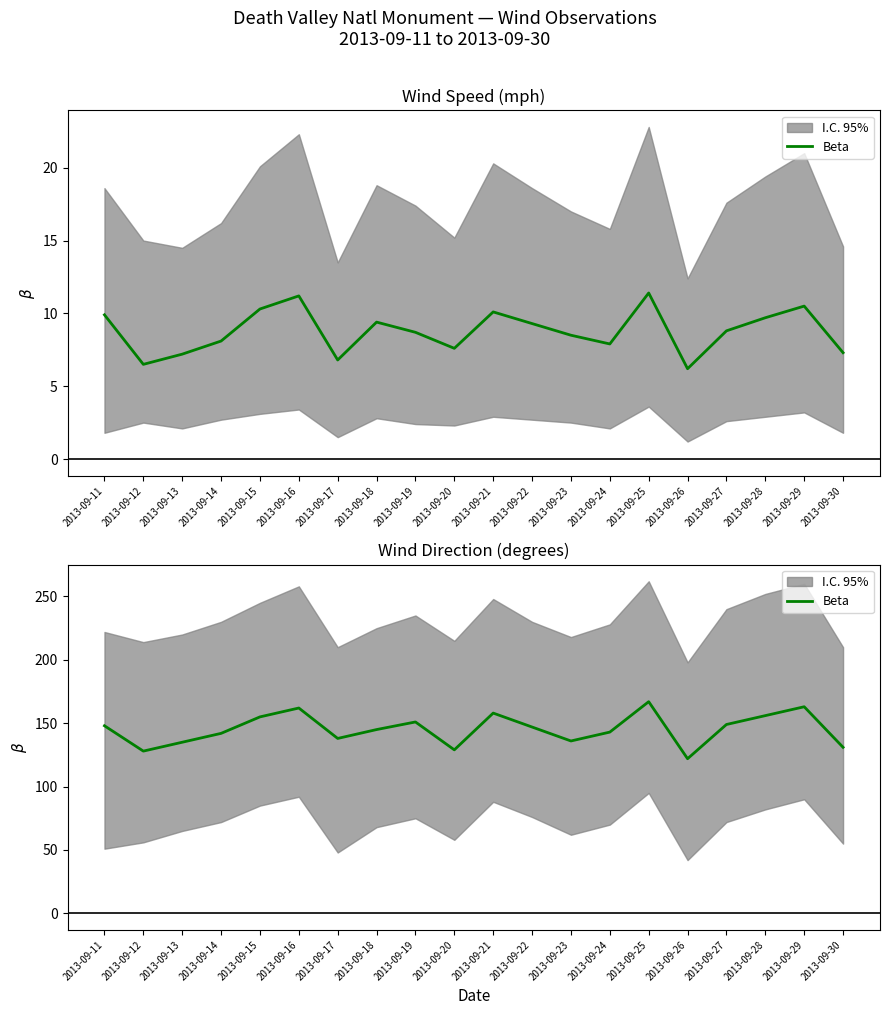

Reading left to right, list all the values displayed in this chart.

2013-09-11=148	2013-09-12=128	2013-09-13=135	2013-09-14=142	2013-09-15=155	2013-09-16=162	2013-09-17=138	2013-09-18=145	2013-09-19=151	2013-09-20=129	2013-09-21=158	2013-09-22=147	2013-09-23=136	2013-09-24=143	2013-09-25=167	2013-09-26=122	2013-09-27=149	2013-09-28=156	2013-09-29=163	2013-09-30=131